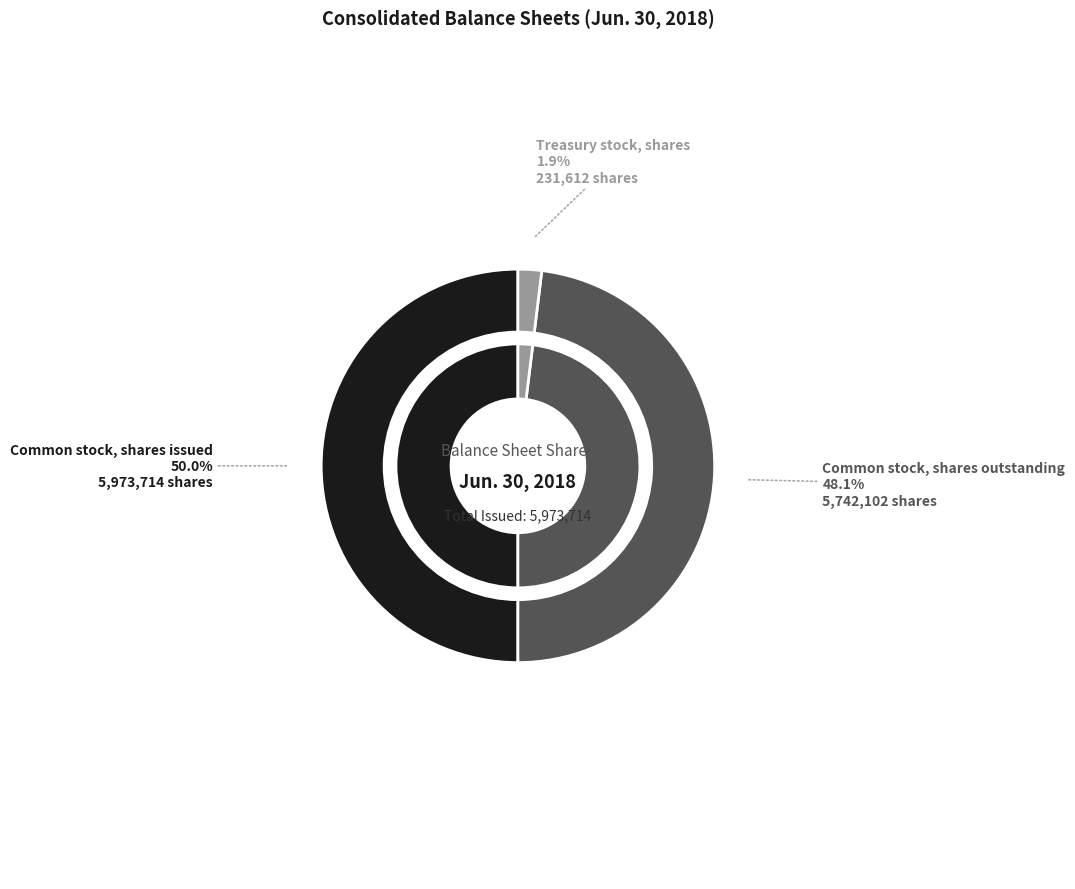

To the nearest percent, what is the average slice percentage?

33%